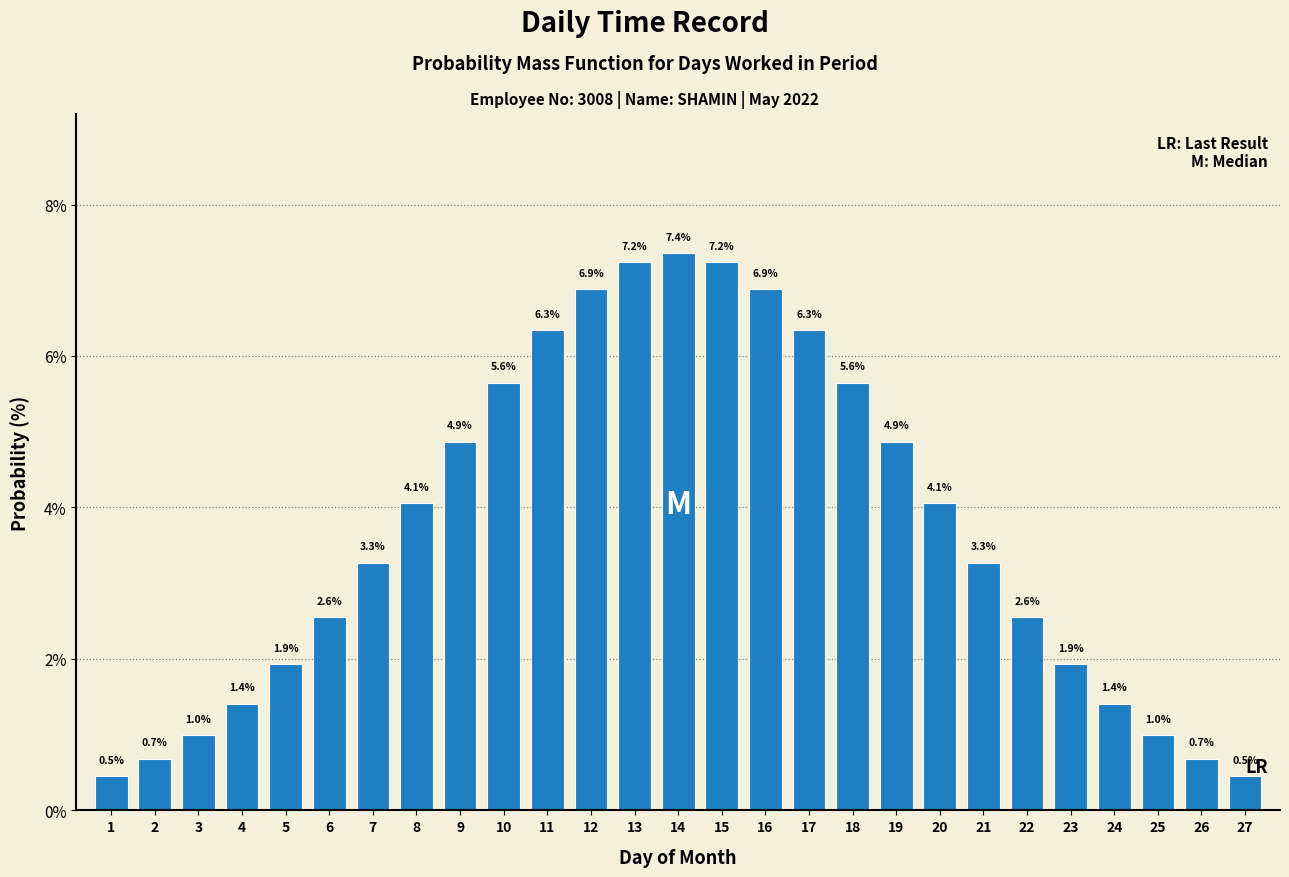

Reading right to left, extract all data points from this chart.

0.5	0.7	1.0	1.4	1.9	2.6	3.3	4.1	4.9	5.6	6.3	6.9	7.2	7.4	7.2	6.9	6.3	5.6	4.9	4.1	3.3	2.6	1.9	1.4	1.0	0.7	0.5